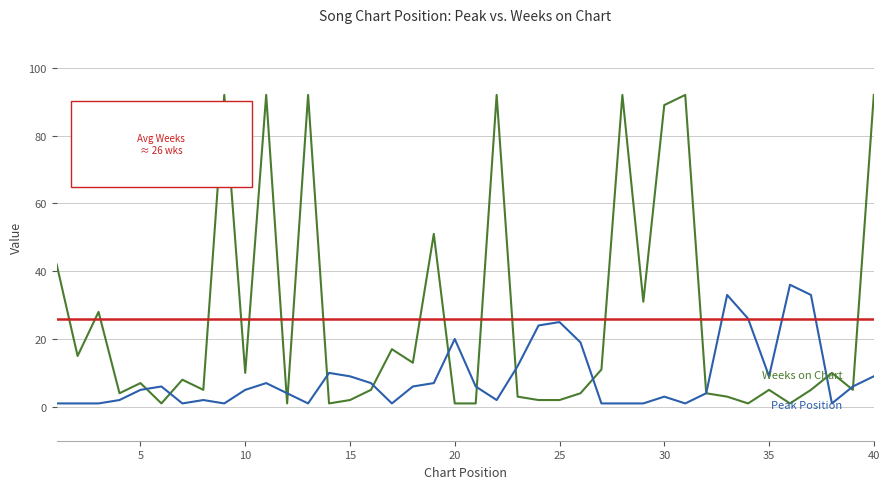

What is the greatest value displayed?

92